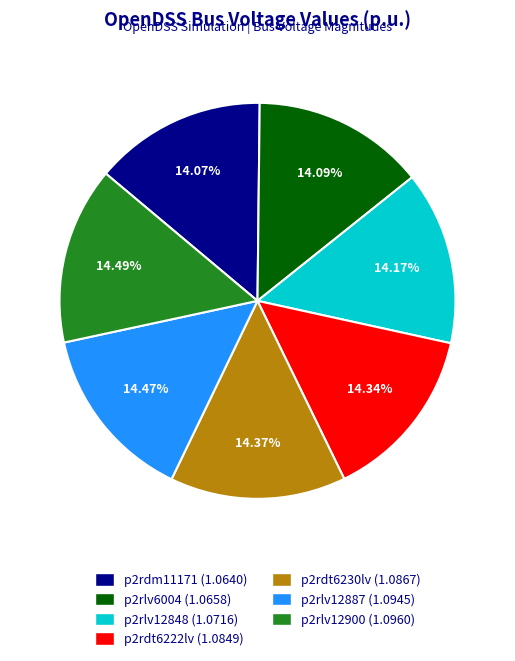

True or false: p2rlv12848 accounts for 14% of the total.

True